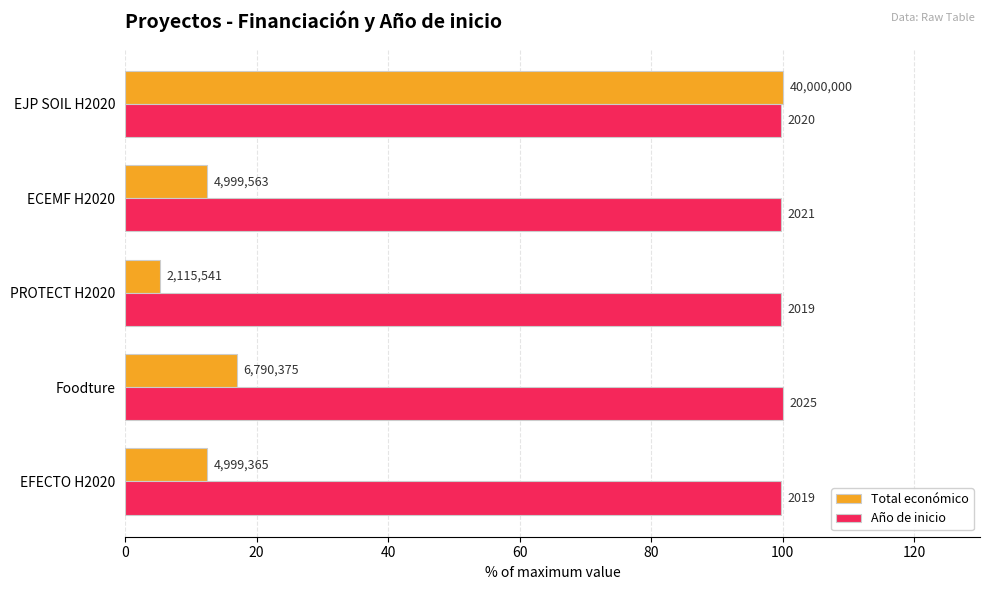

Count the Año de inicio values in the range 99 to 100.

5